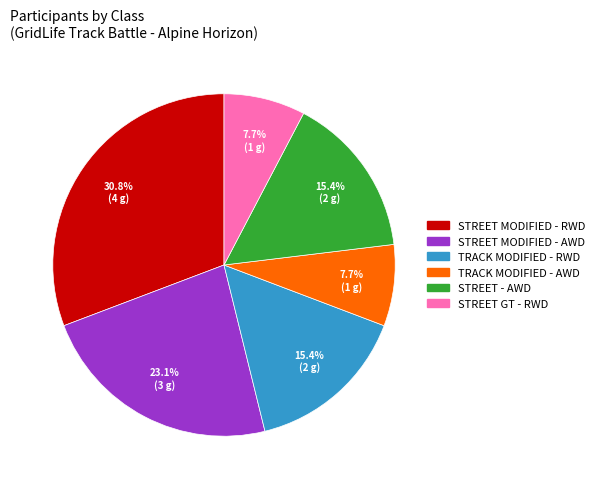

Does any single category account for the majority?

No